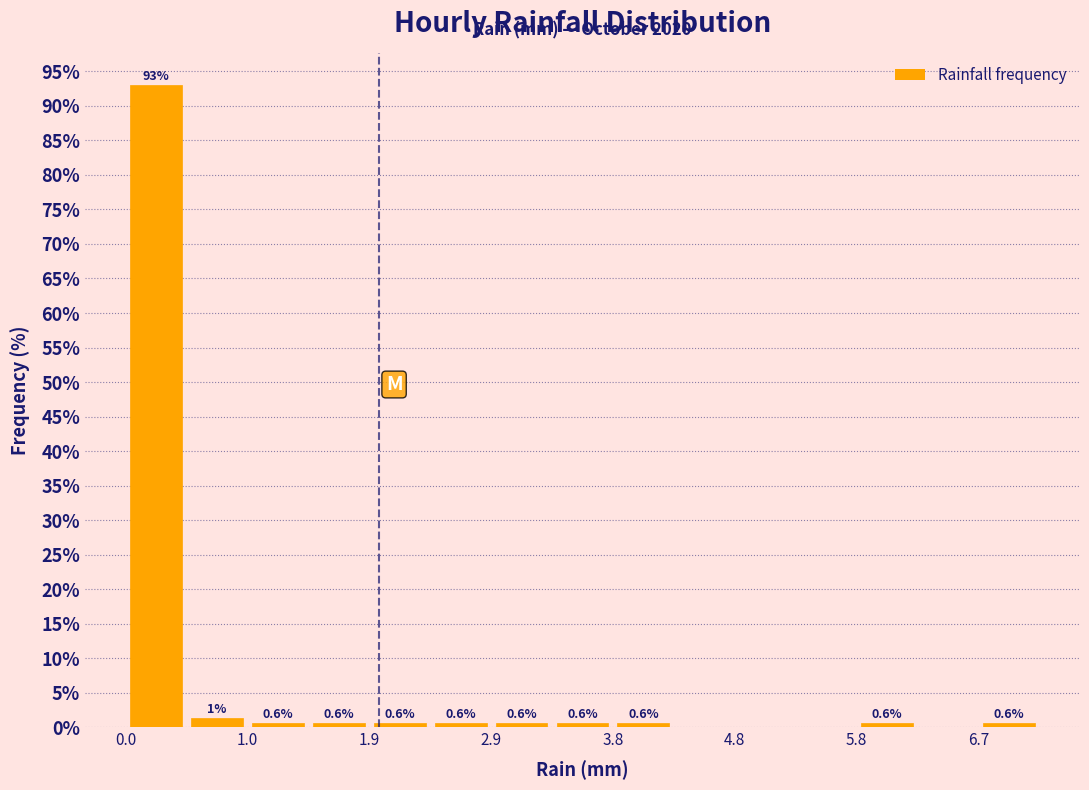

Which range on the x-axis has the tallest bar?

0.00 to 0.48